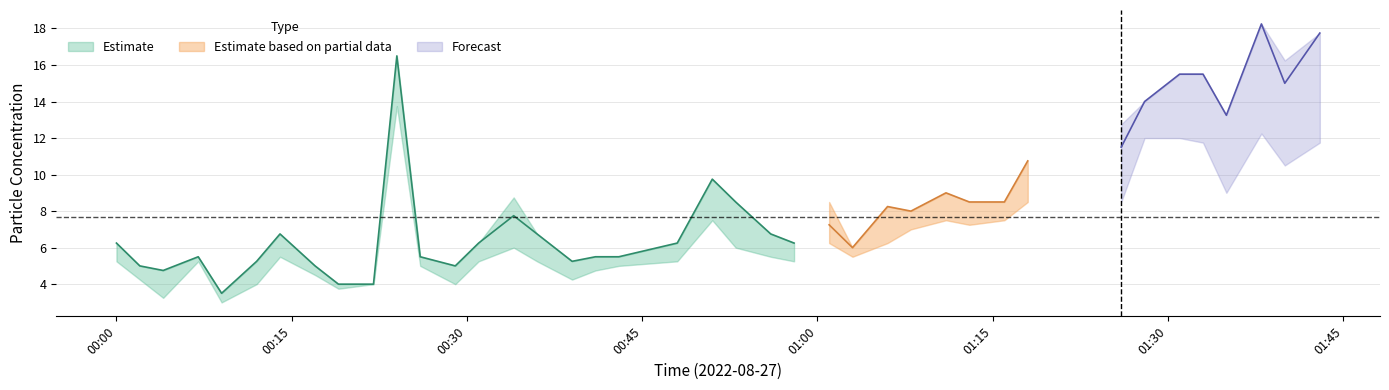

At which category does the chart reach its peak across all series?

01:38